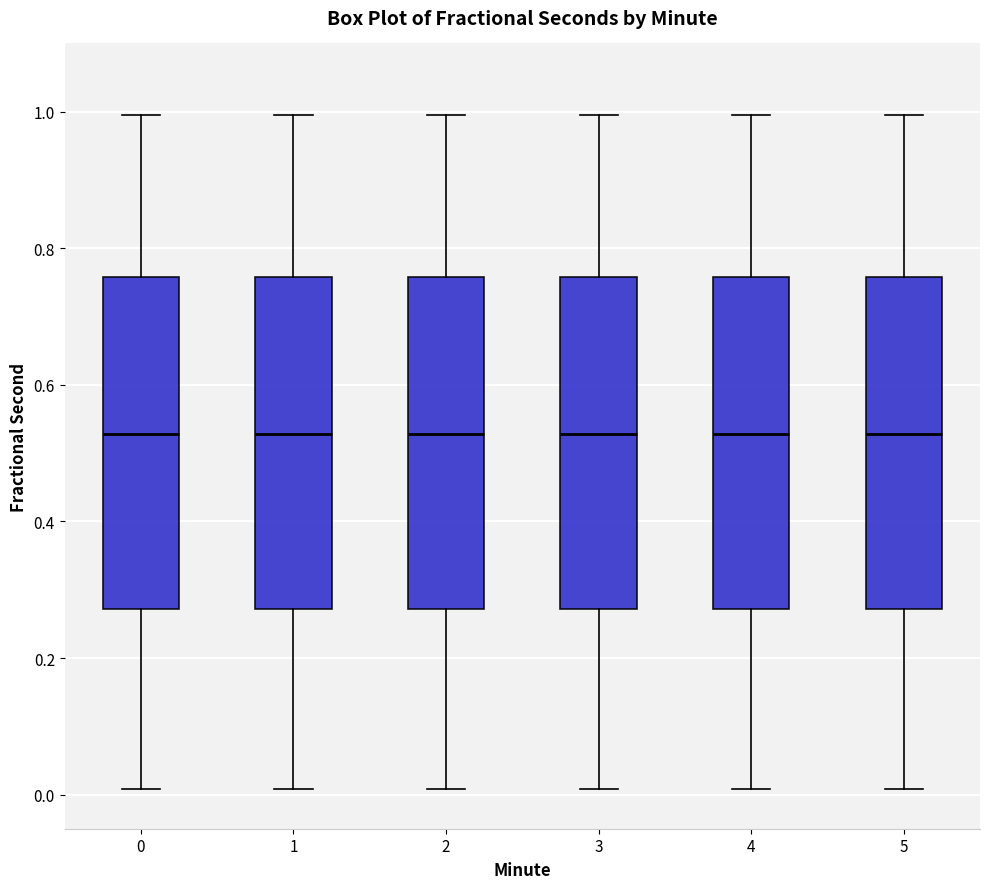

Where does the upper whisker of the box at x = 4 end on the y-axis? The values are not printed on the chart, so give them approximately, as read against the axis.

1.00